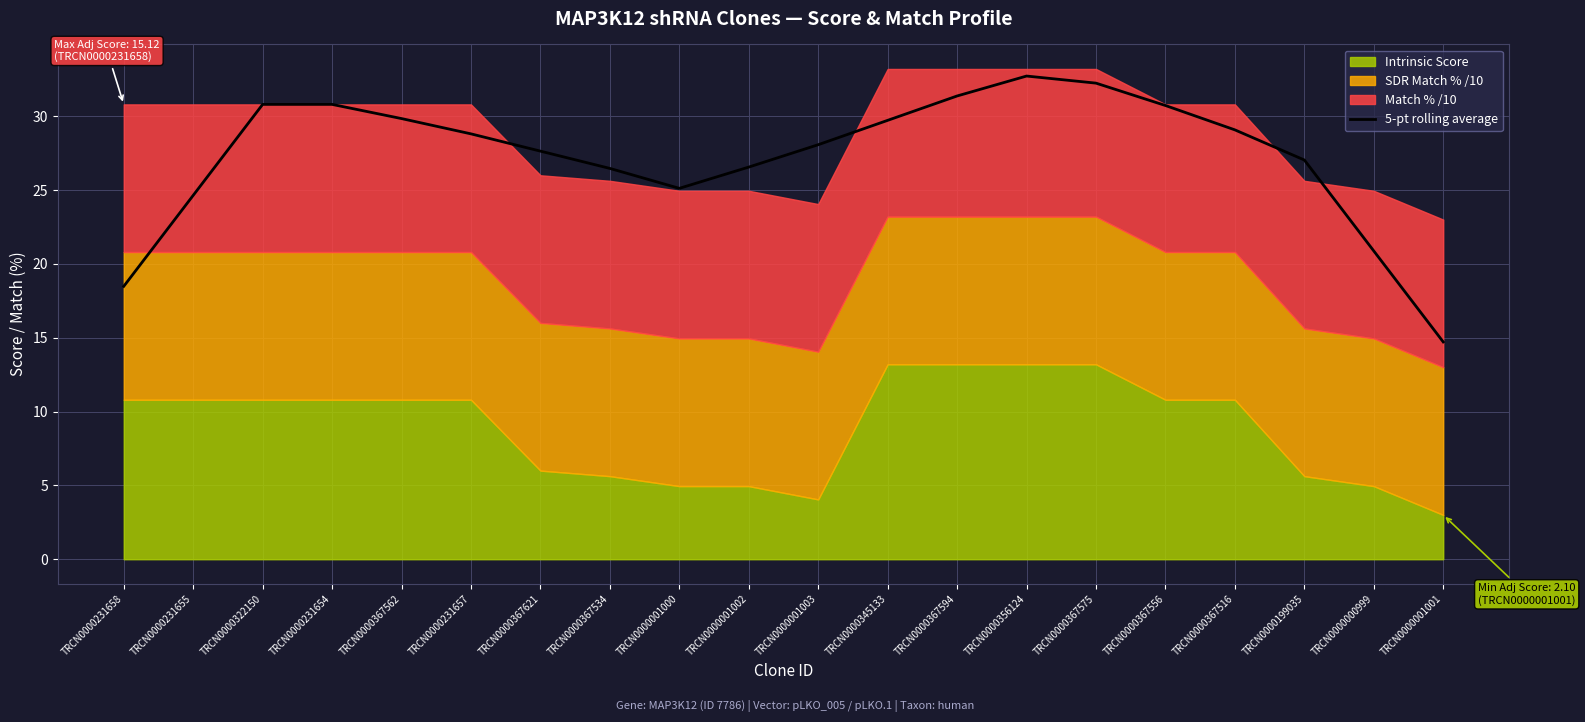

The value at TRCN0000367534 is 26.5. True or false?

True